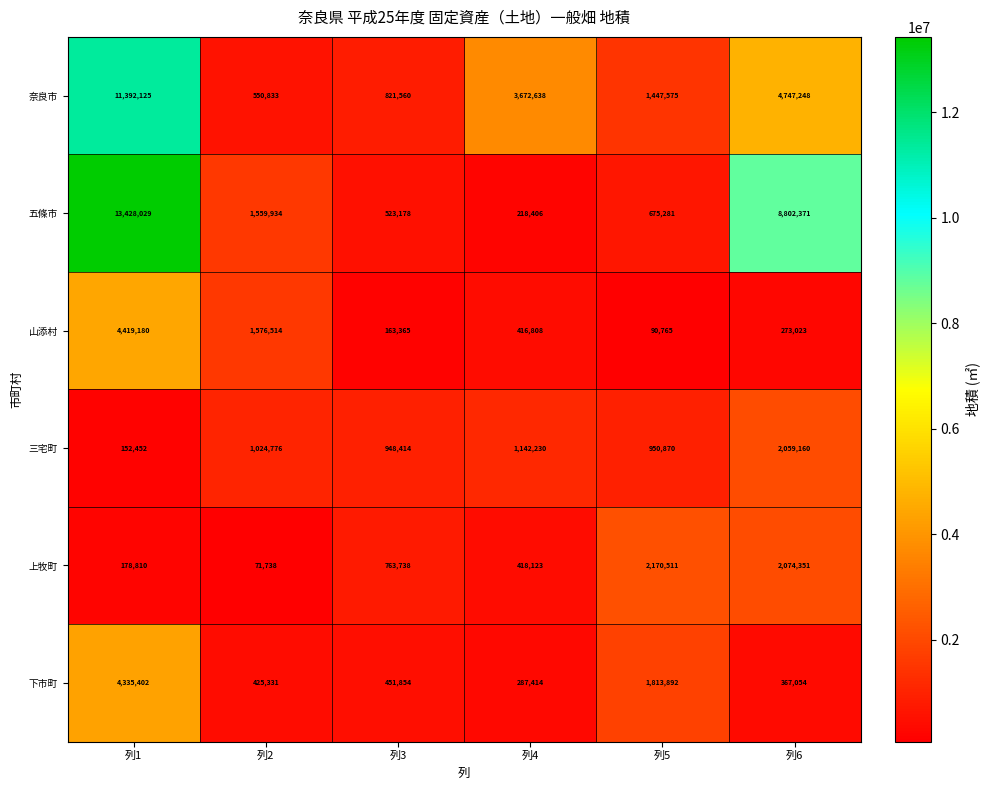

What is the difference between the second highest and second lowest values in the 下市町 series?

1446838